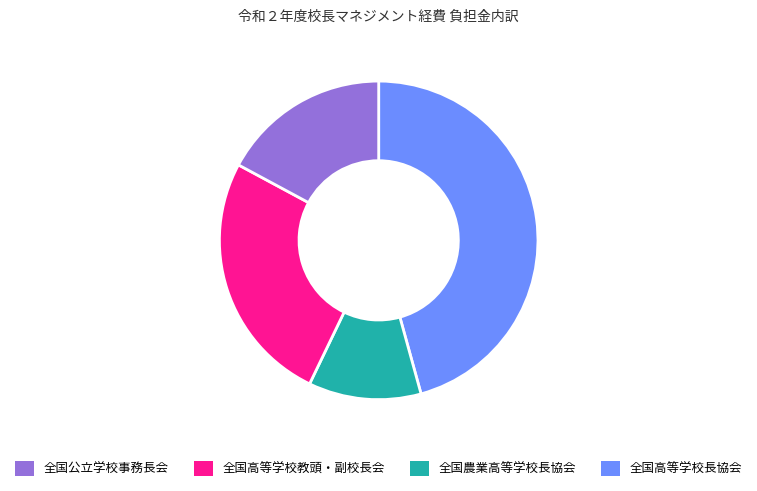

Is there any slice that represents more than half of the pie?

No